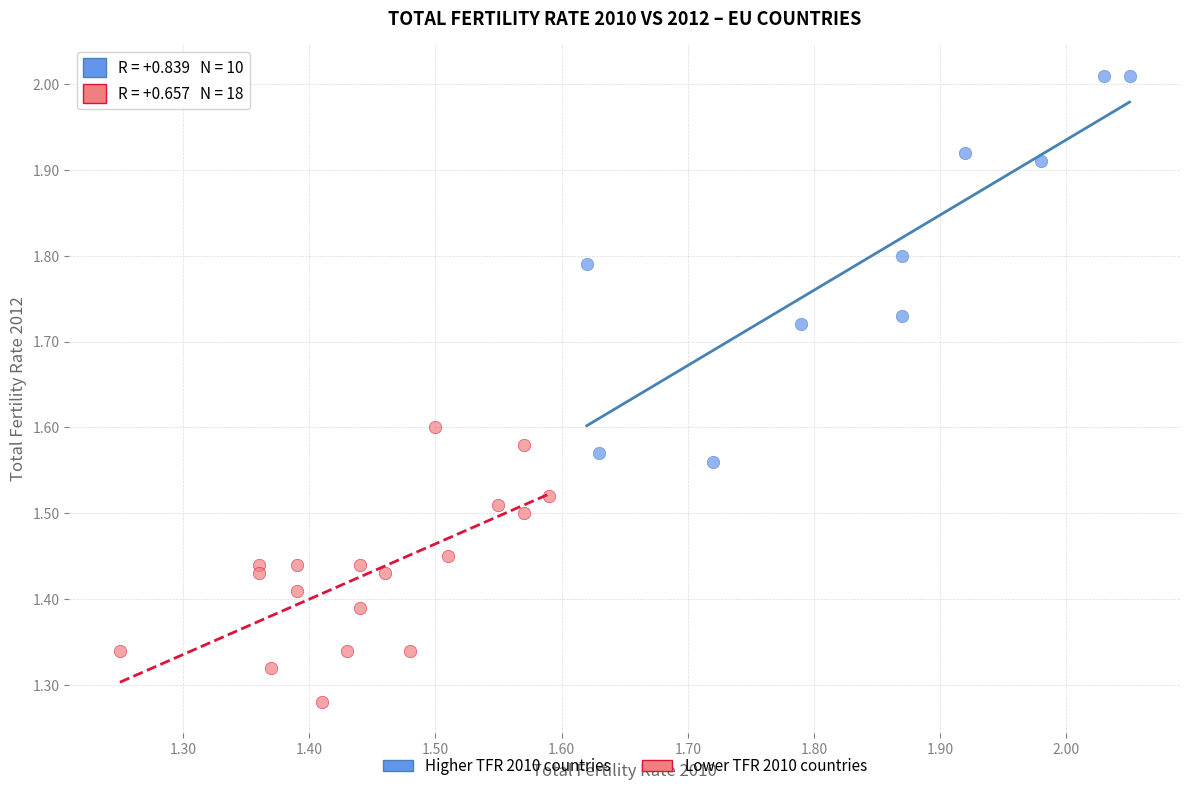

Which series has the largest Y range (max minus min)?

Higher TFR 2010 countries